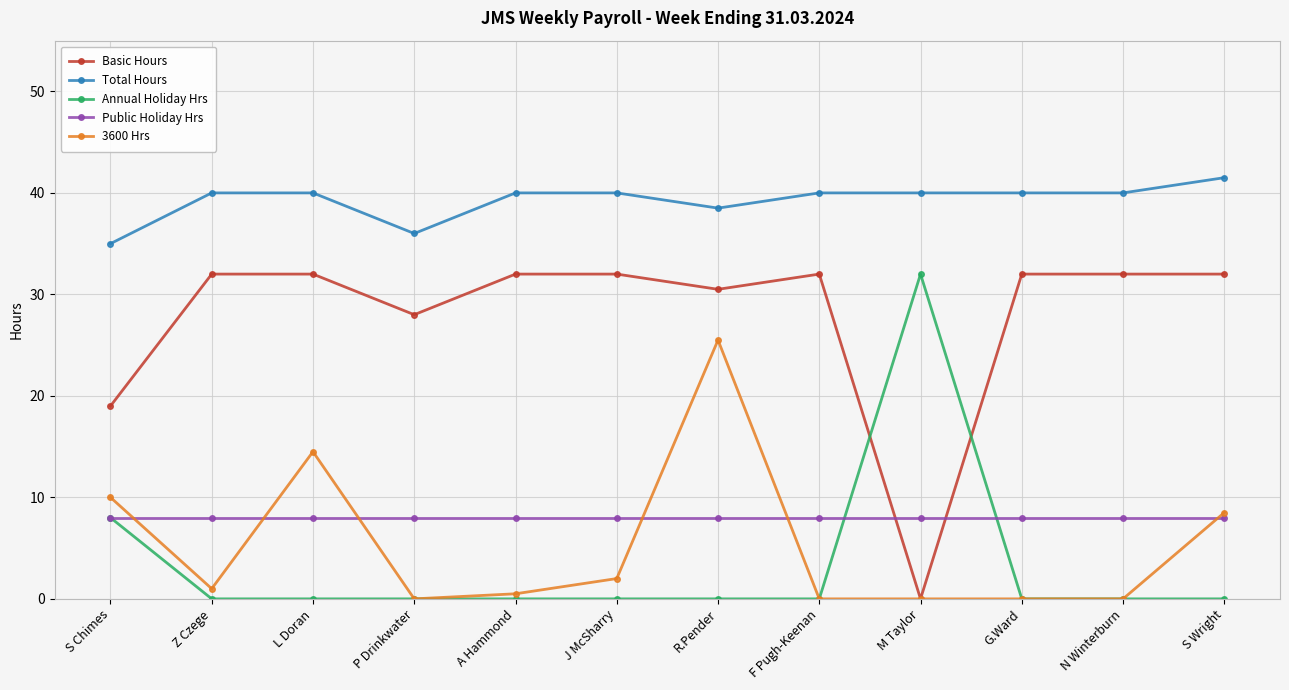

What is the difference between the second highest and second lowest values in the Basic Hours series?

13.0